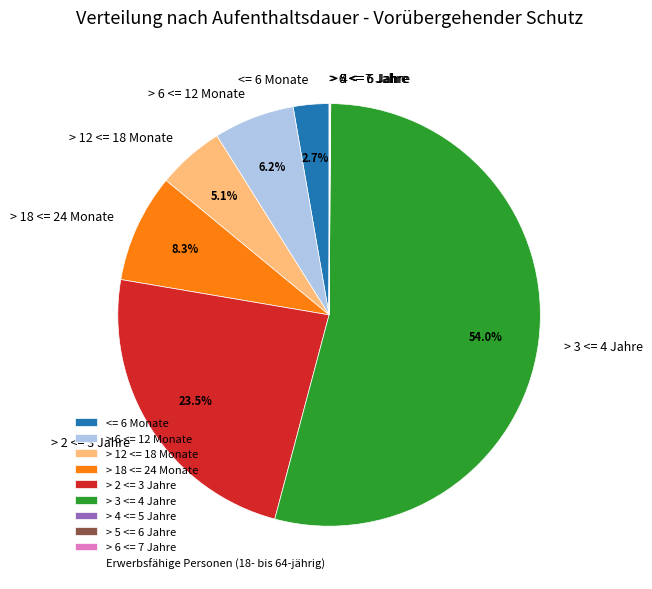

What is the largest slice in the pie chart?

> 3 <= 4 Jahre